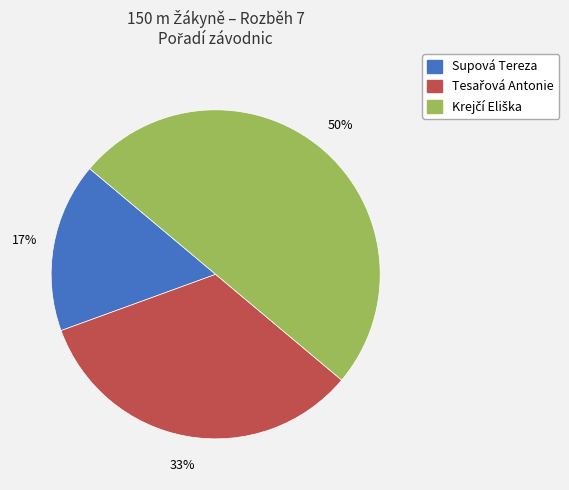

To the nearest percent, what portion does Supová Tereza represent?

17%